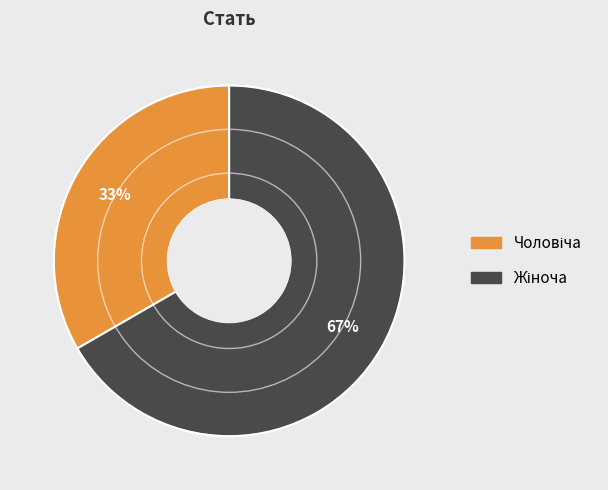

Does any single category account for the majority?

Yes